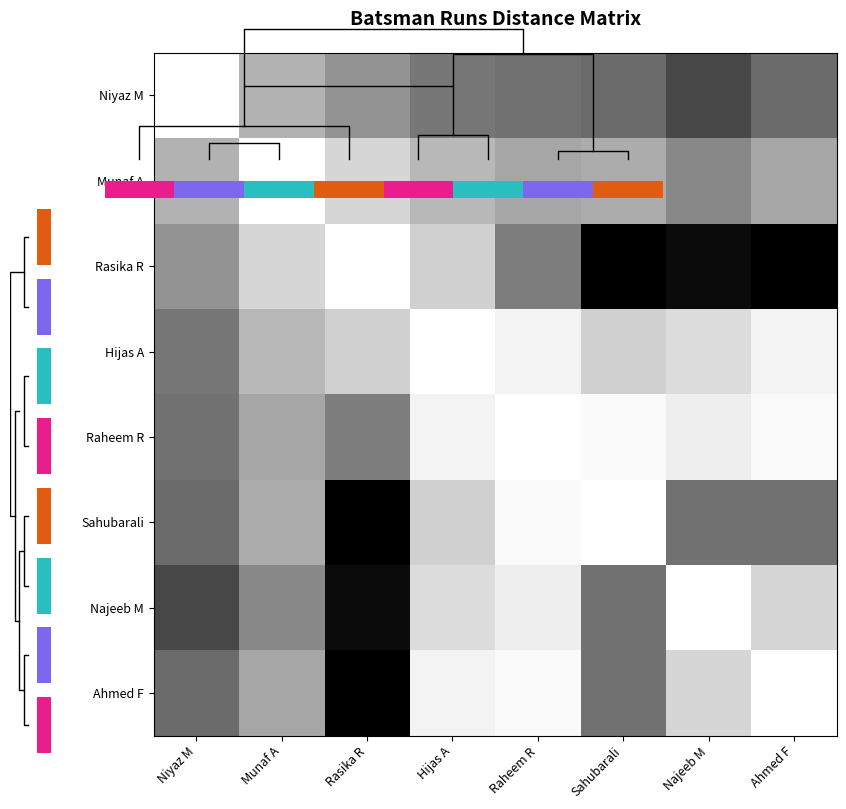

What is the difference between the highest and lowest values at Rasika R?

43